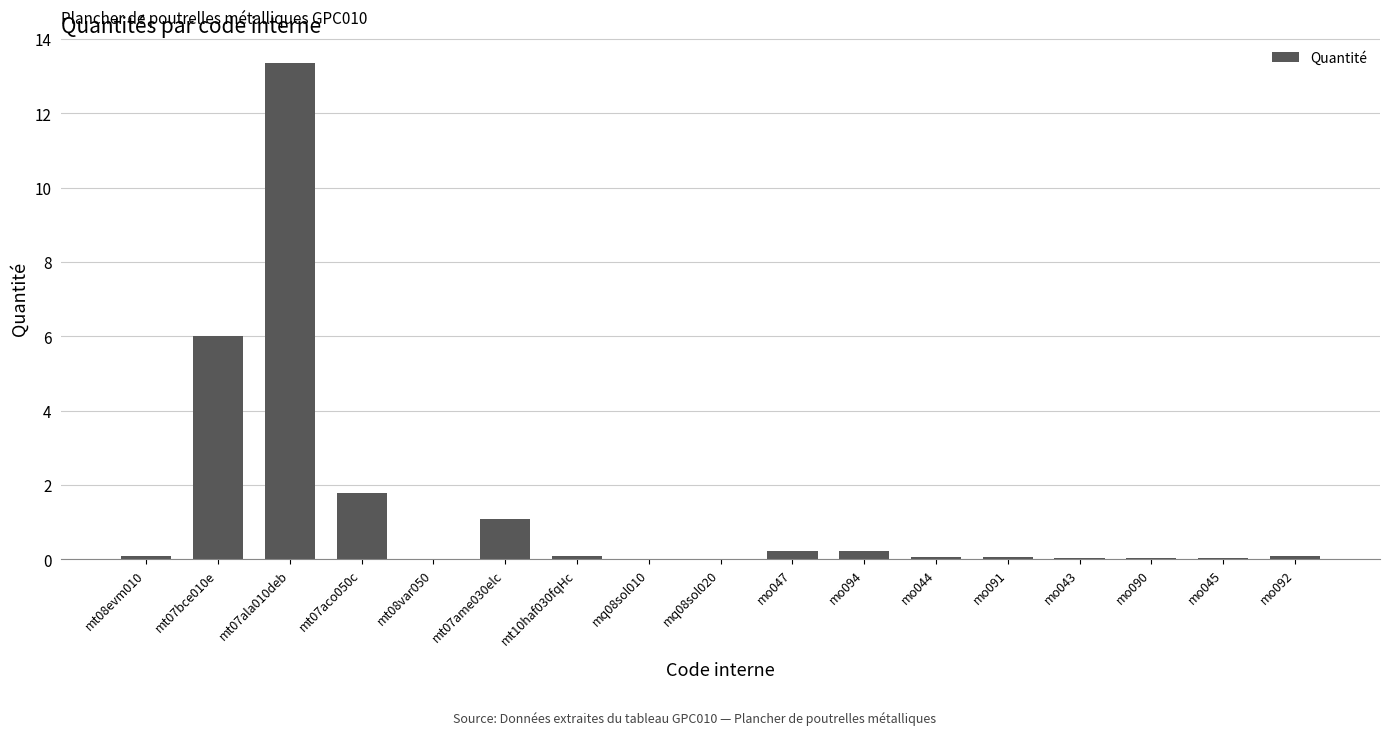

What value does the data have at mt07ala010deb?

13.4